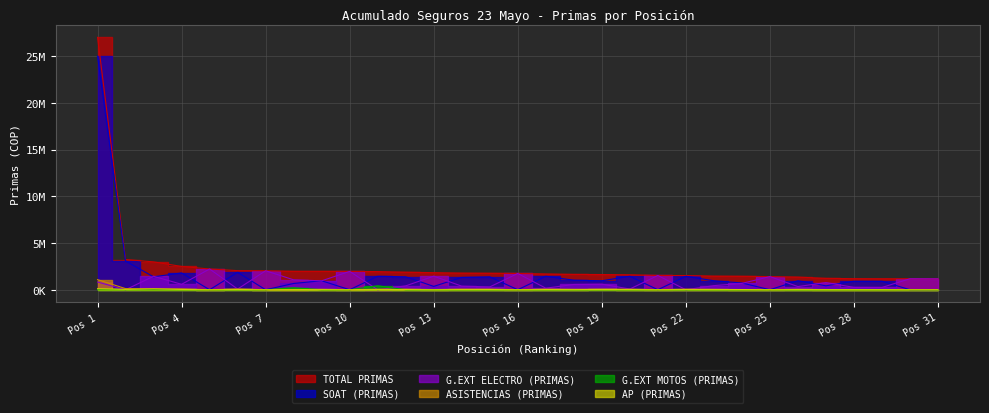

What is the difference between the highest and lowest values at Pos 25?

1407516